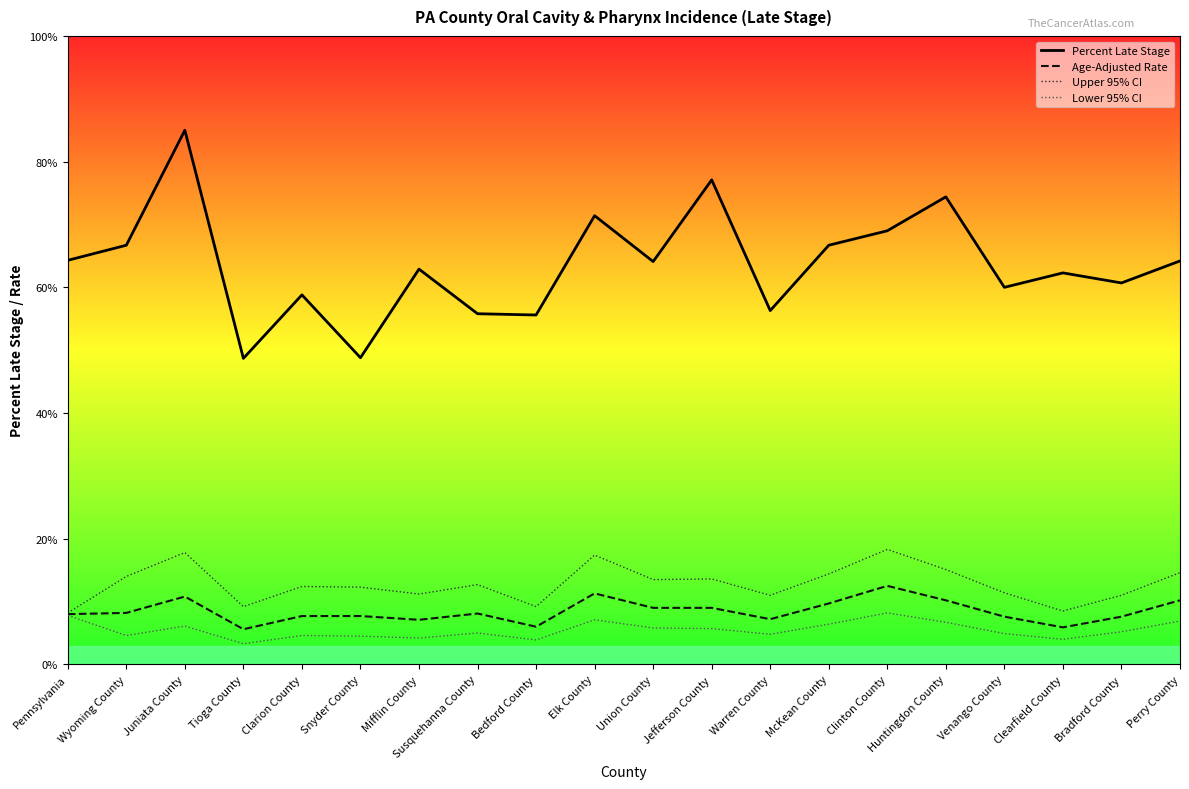

What position from the left is Huntingdon County?

16